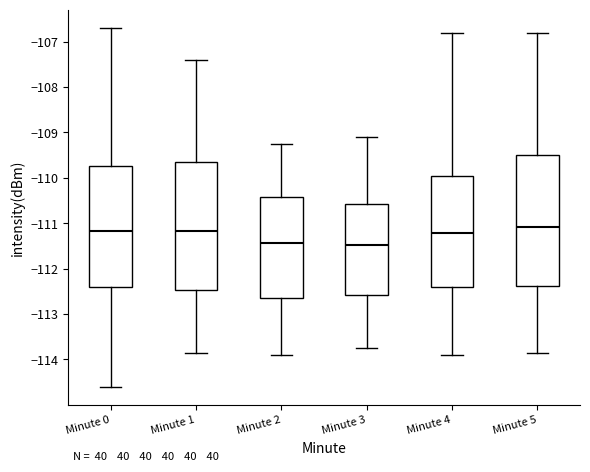

Reading left to right, transcribe this box plot: for each box, give where its median line is, the range the box spans, and where its two whiskers end, as read against the y-axis. The values are not printed on the chart, so give them approximately, as read against the axis.

Minute 0: median -111.2, box -112.4 to -109.7, whiskers -114.6 to -106.7
Minute 1: median -111.2, box -112.5 to -109.7, whiskers -113.8 to -107.4
Minute 2: median -111.4, box -112.6 to -110.4, whiskers -113.9 to -109.2
Minute 3: median -111.5, box -112.6 to -110.6, whiskers -113.7 to -109.1
Minute 4: median -111.2, box -112.4 to -110.0, whiskers -113.9 to -106.8
Minute 5: median -111.1, box -112.4 to -109.5, whiskers -113.8 to -106.8